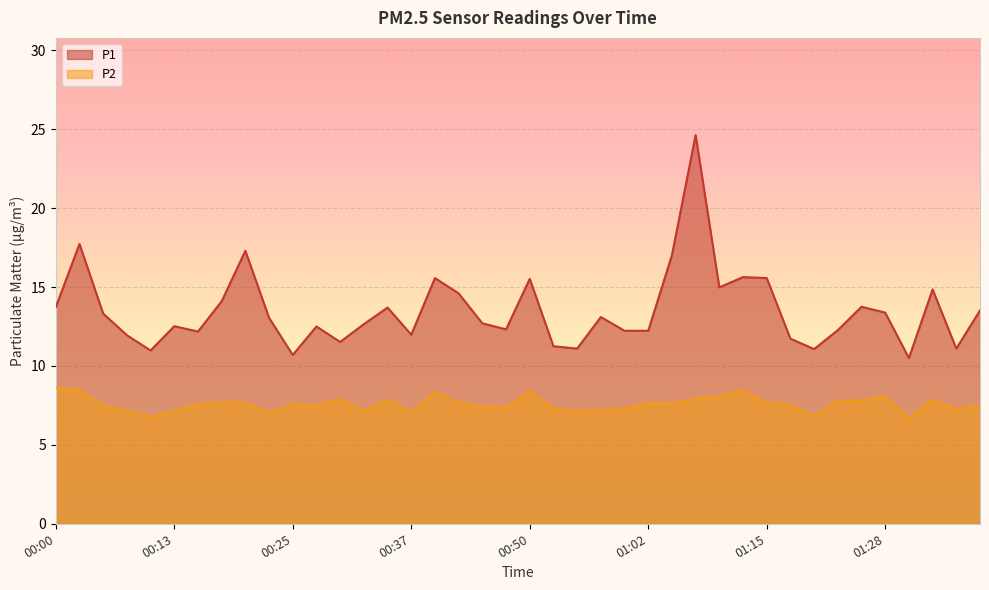

At which category does P1 reach its first local peak?

00:02